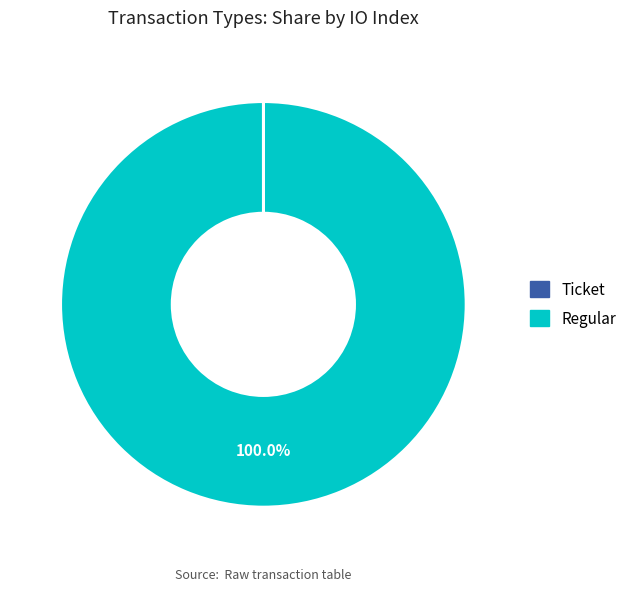

To the nearest percent, what is the average slice percentage?

50%